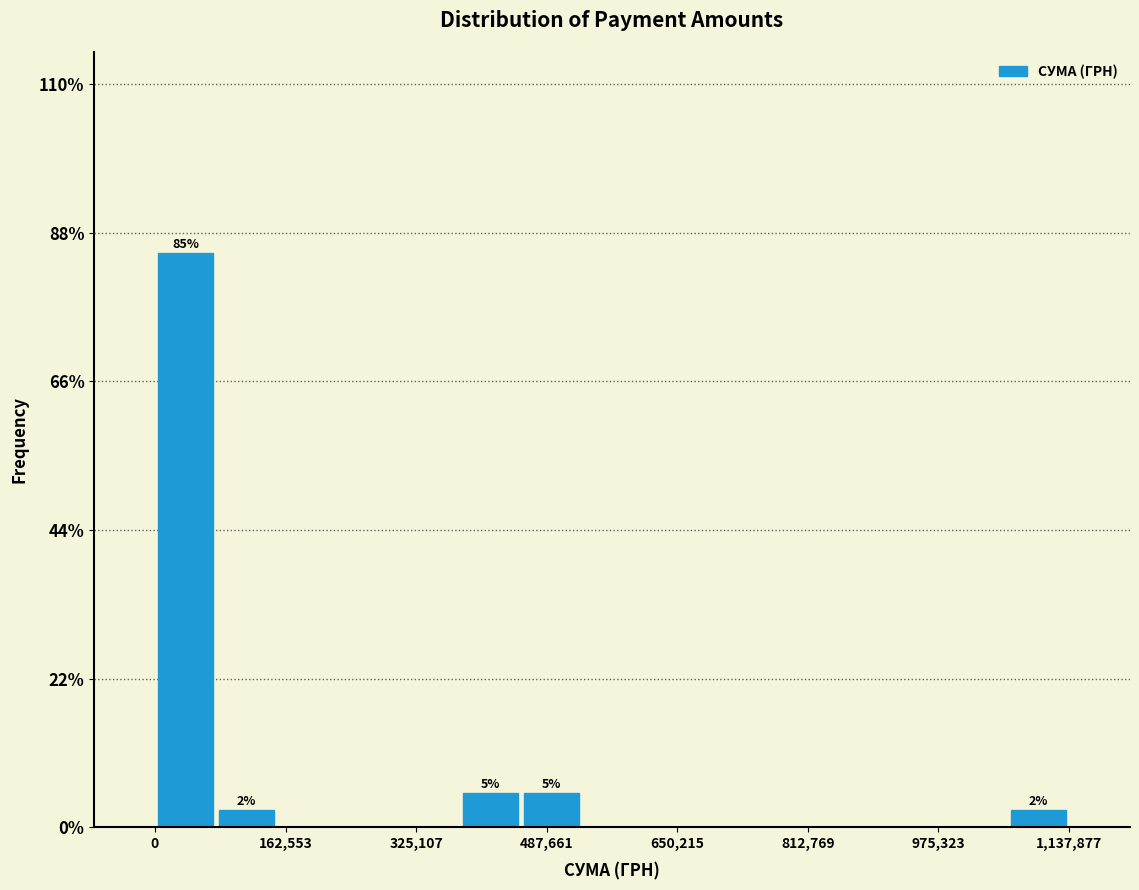

Read against the x-axis, roughly where is the centre of the tallest bar?

40000